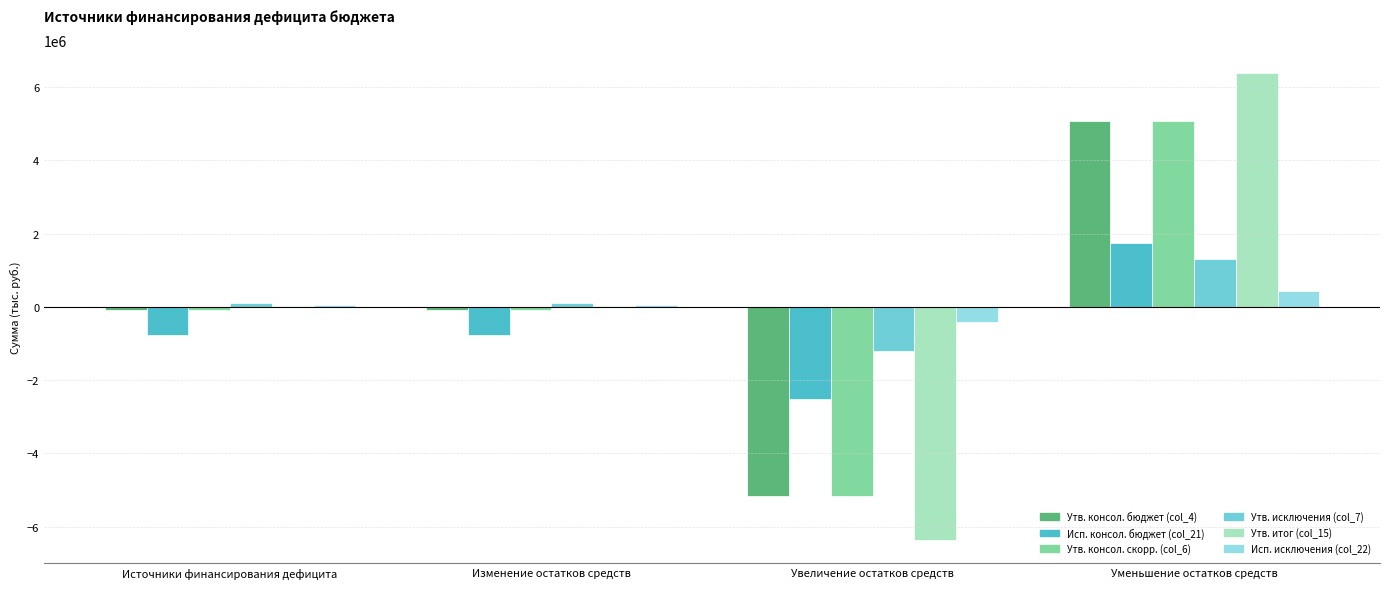

What is the spread (max minus min) of values at Увеличение остатков средств?

5958387.0